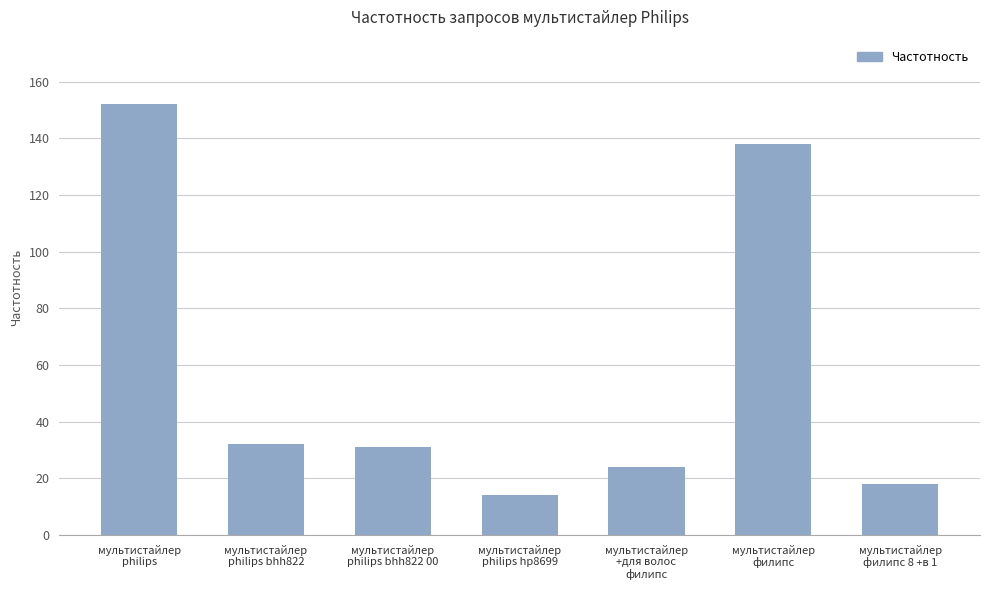

True or false: the data shows 138 at мультистайлер
филипс.

True